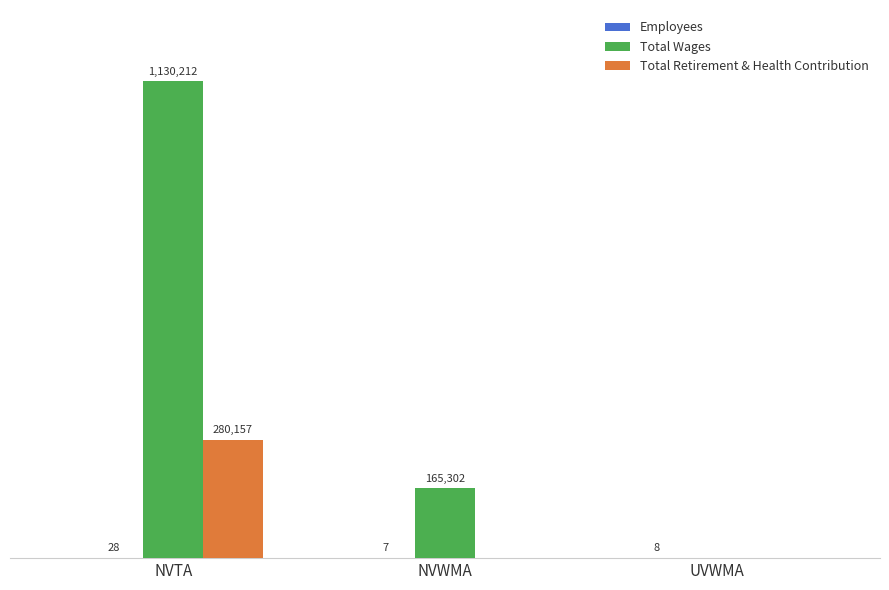

What position from the right is NVTA?

3